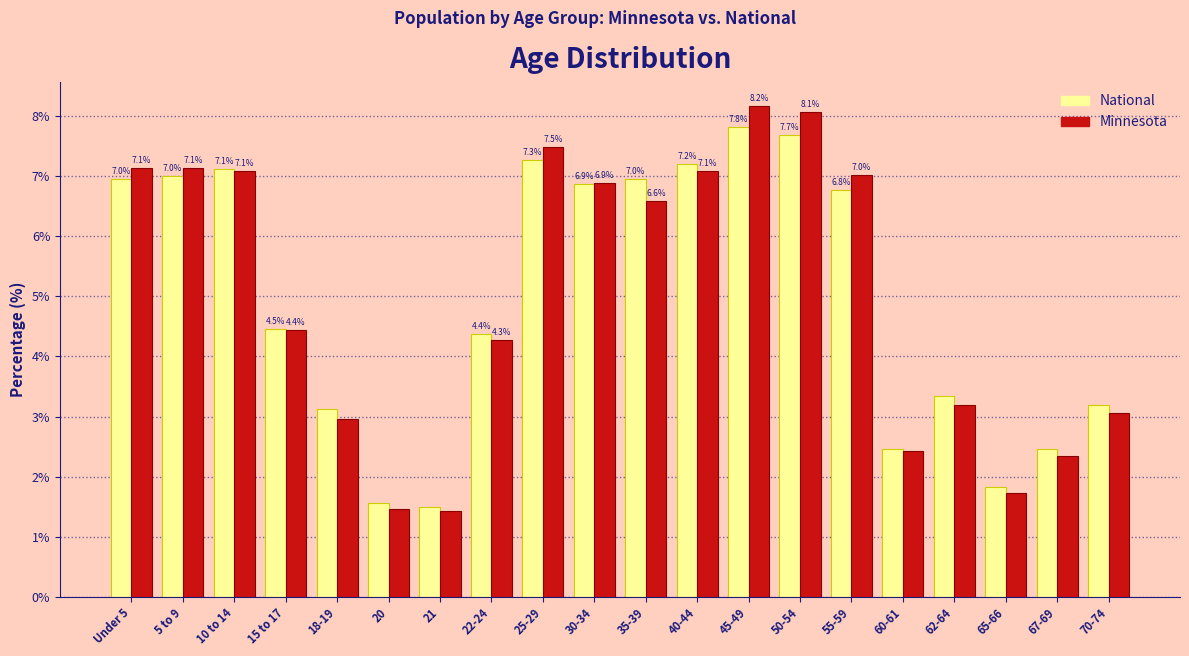

What is the average value of the Minnesota series?

5.0